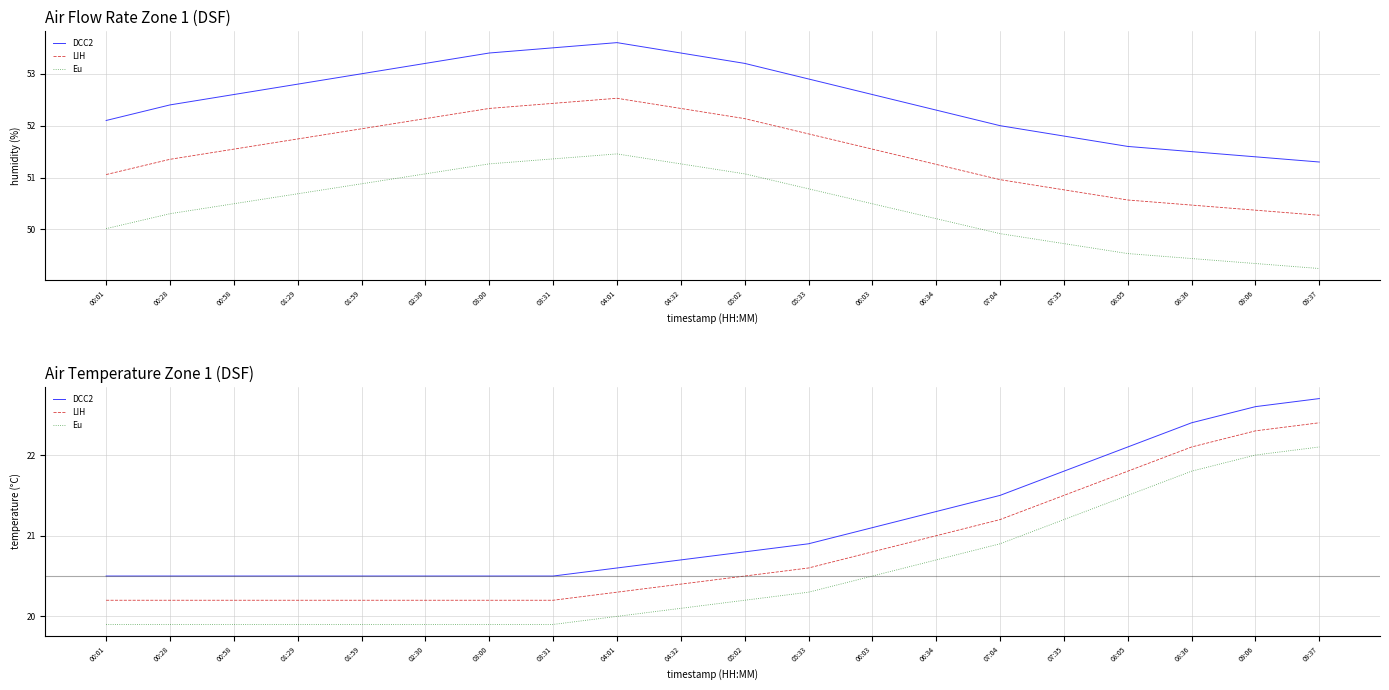

Reading left to right, what are all the values shown in this chart?

DCC2: 20.5	20.5	20.5	20.5	20.5	20.5	20.5	20.5	20.6	20.7	20.8	20.9	21.1	21.3	21.5	21.8	22.1	22.4	22.6	22.7
LIH: 20.2	20.2	20.2	20.2	20.2	20.2	20.2	20.2	20.3	20.4	20.5	20.6	20.8	21.0	21.2	21.5	21.8	22.1	22.3	22.4
Eu: 19.9	19.9	19.9	19.9	19.9	19.9	19.9	19.9	20.0	20.1	20.2	20.3	20.5	20.7	20.9	21.2	21.5	21.8	22.0	22.1